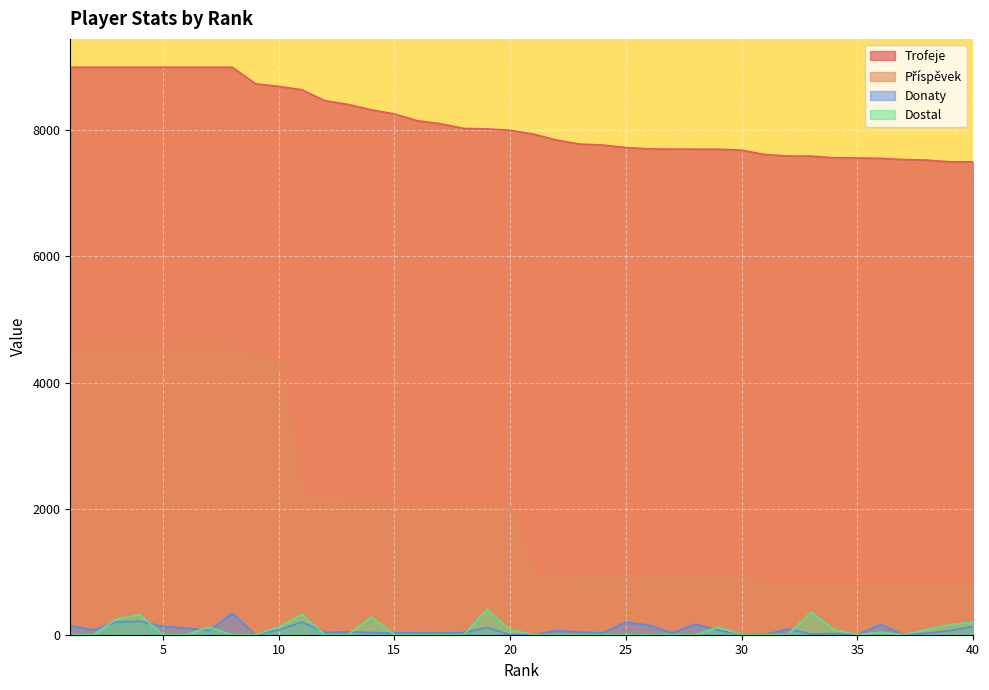

True or false: Příspěvek and Dostal cross at least once.

False